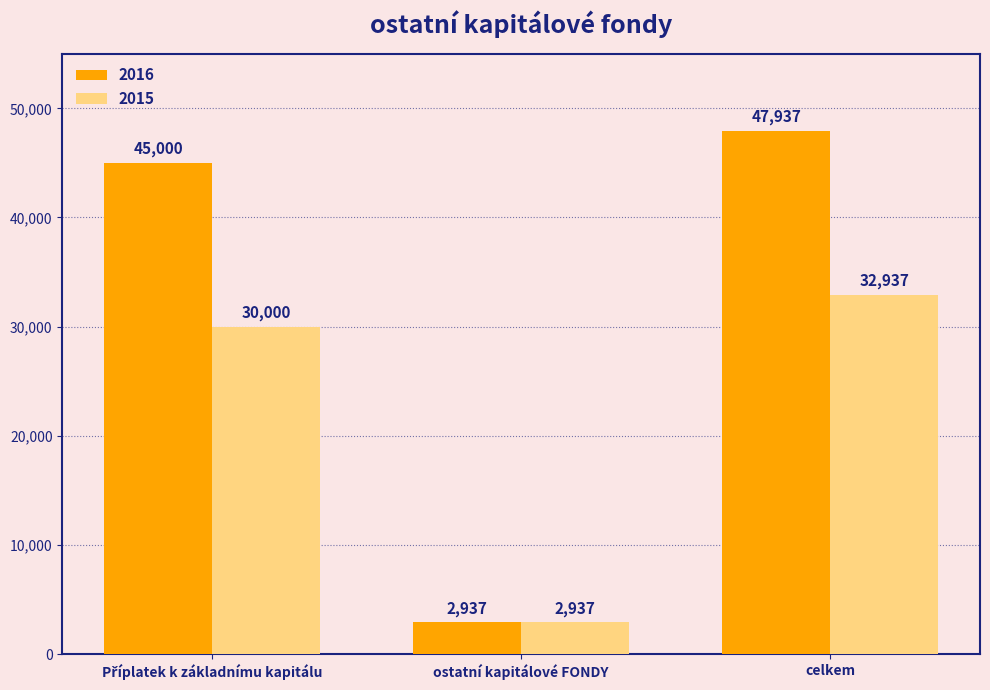

At which category is the sum across all series the highest?

celkem